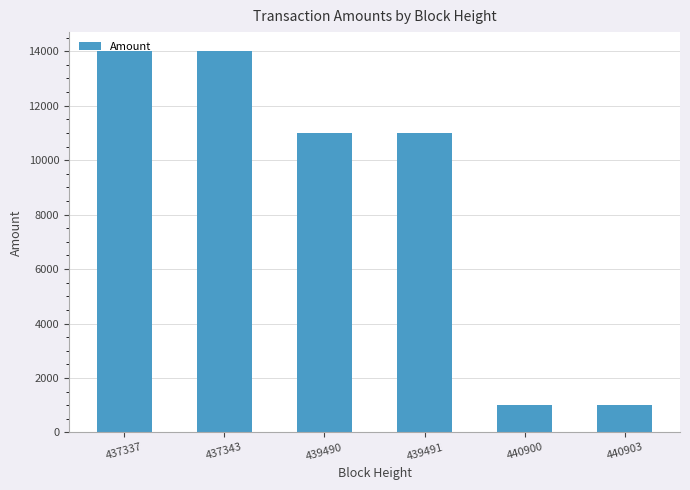

Are the bars grouped side by side (vs. stacked)?

No